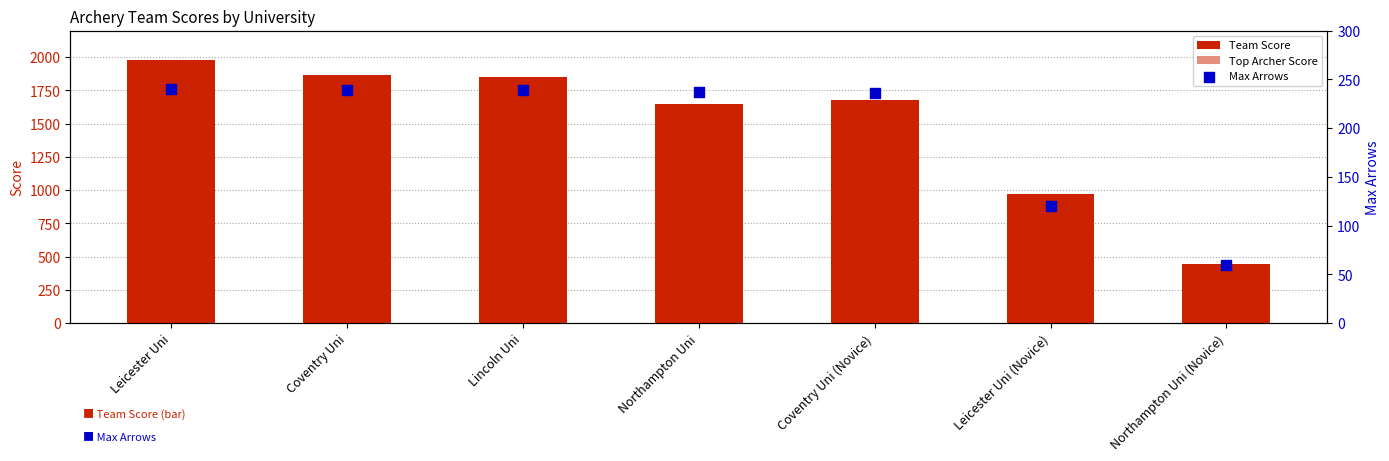

Which series has the widest spread of Y values?

Team Score